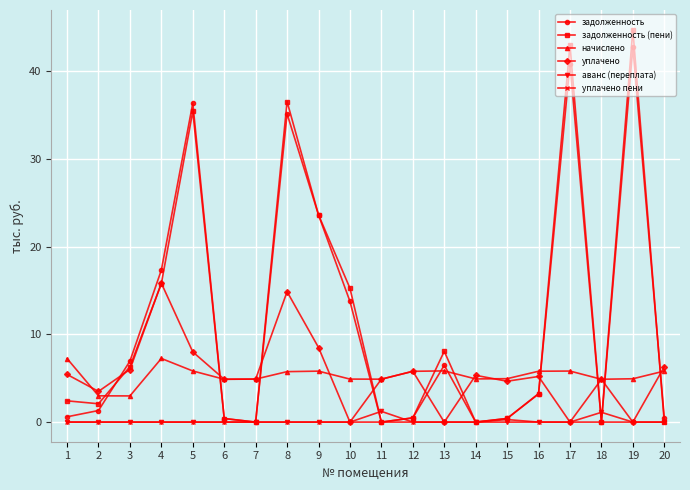

What are all the series names shown in the legend?

задолженность, задолженность (пени), начислено, уплачено, аванс (переплата), уплачено пени